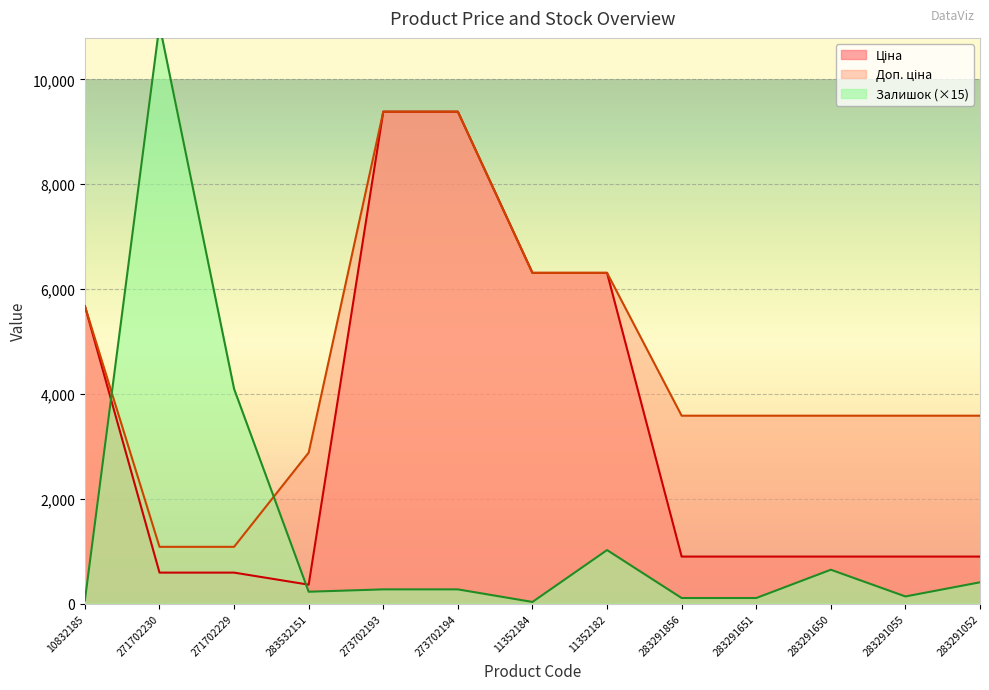

Does the chart display data point markers on the line(s)?

No